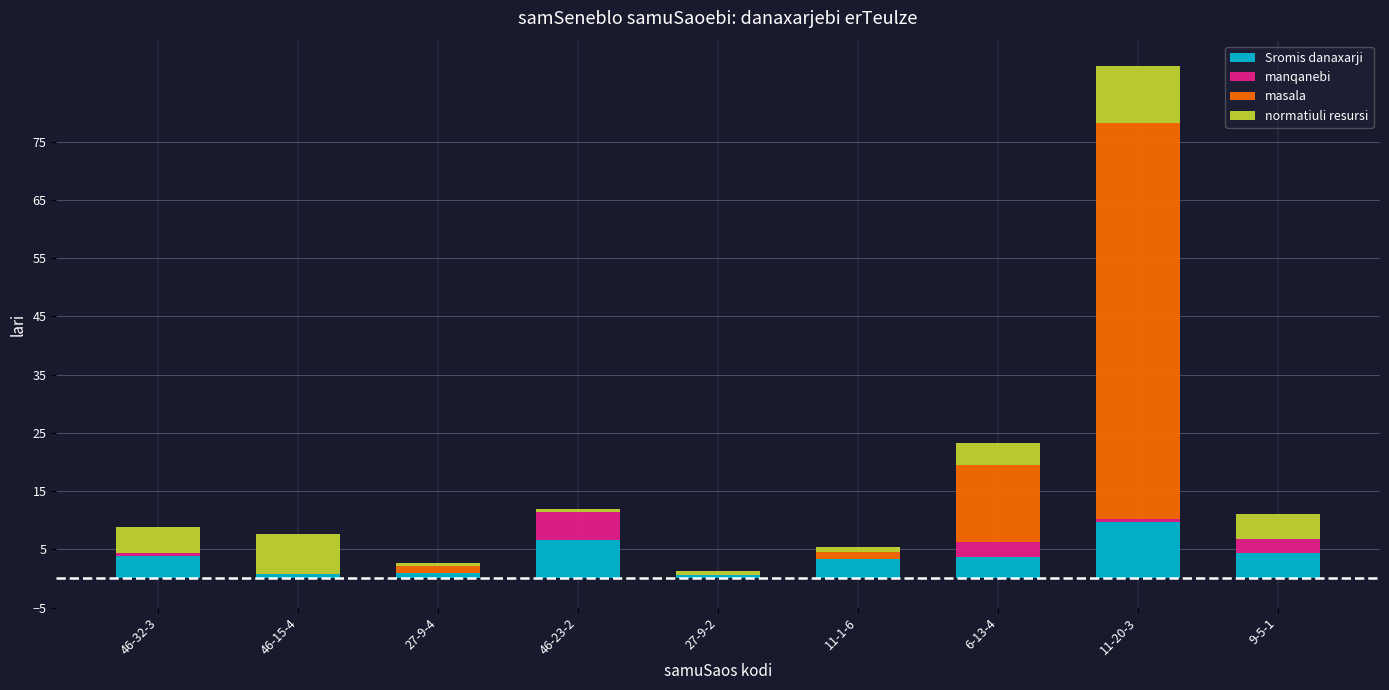

Are the bars horizontal?

No